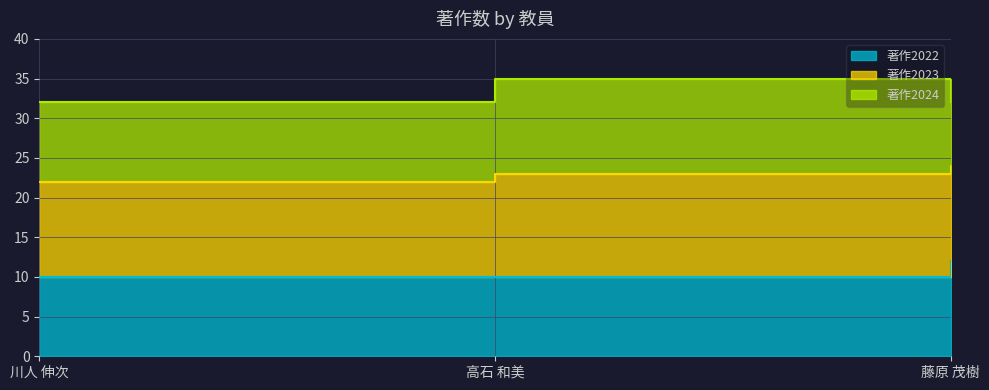

Between 川人 伸次 and 高石 和美, which is larger?

川人 伸次